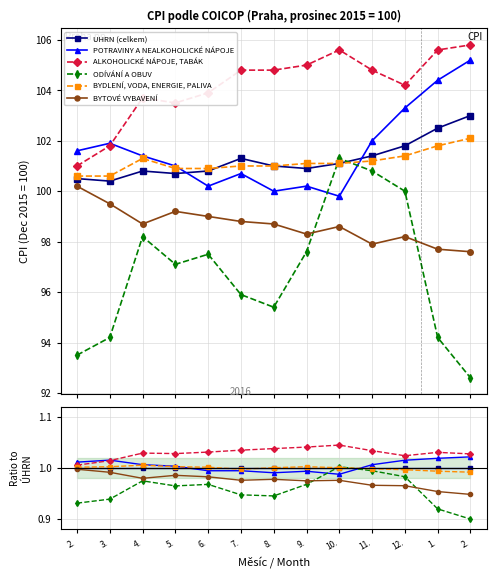

Which series ends up on top after the final intersection of UHRN (celkem) and BYDLENÍ, VODA, ENERGIE, PALIVA?

UHRN (celkem)